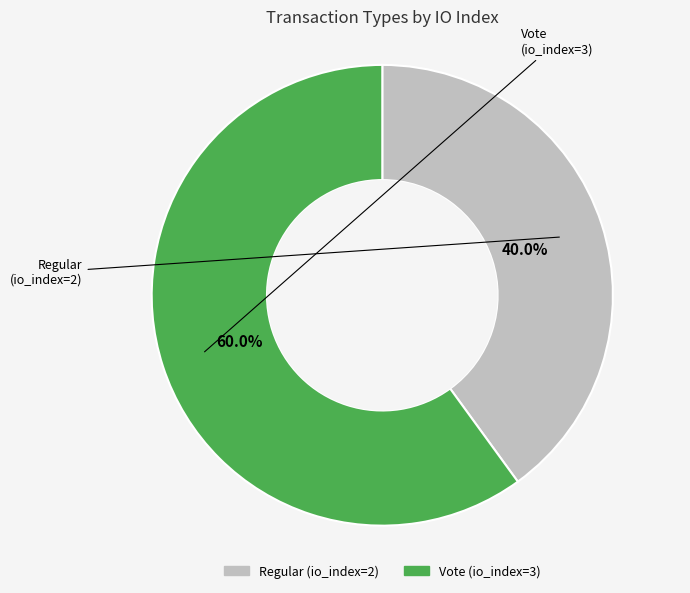

To the nearest percent, what percentage of the pie is Regular (io_index=2)?

40%